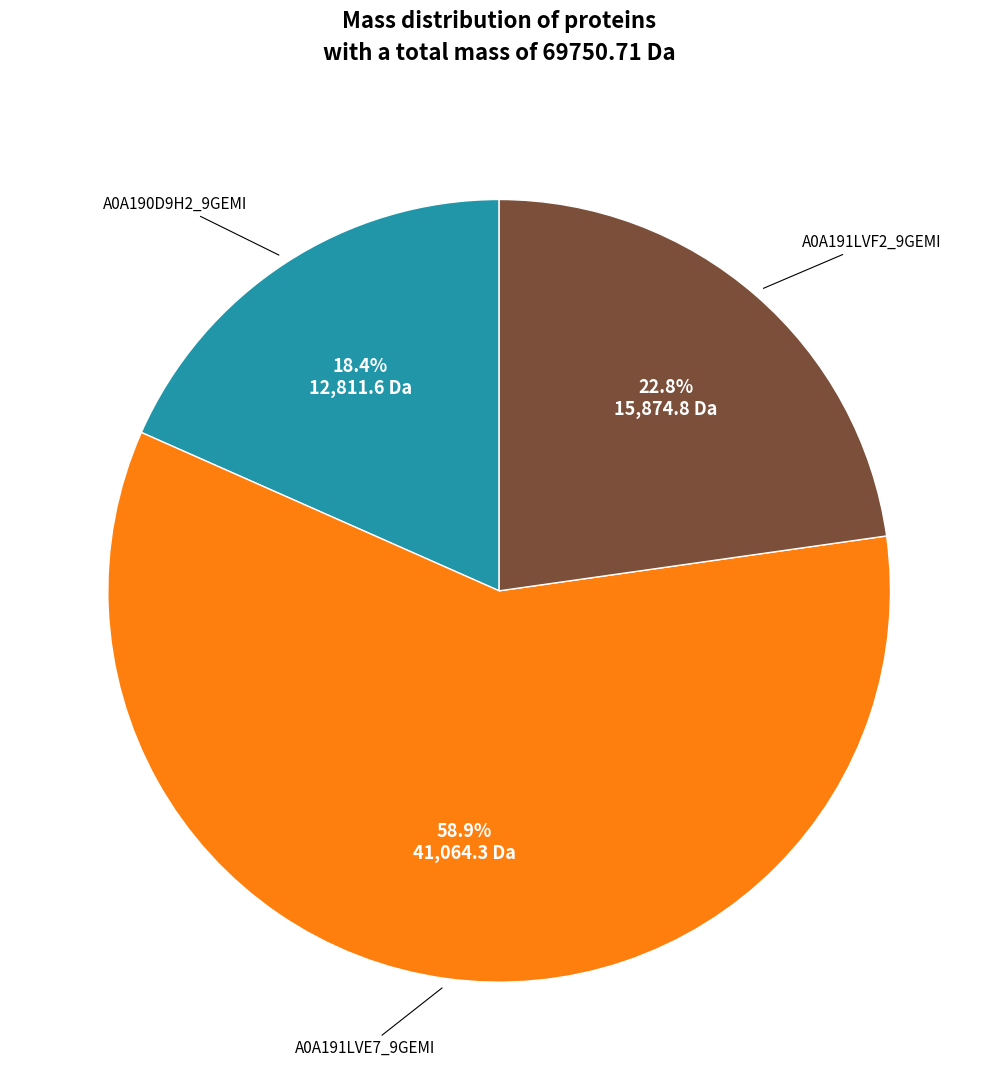

Does any single category account for the majority?

Yes